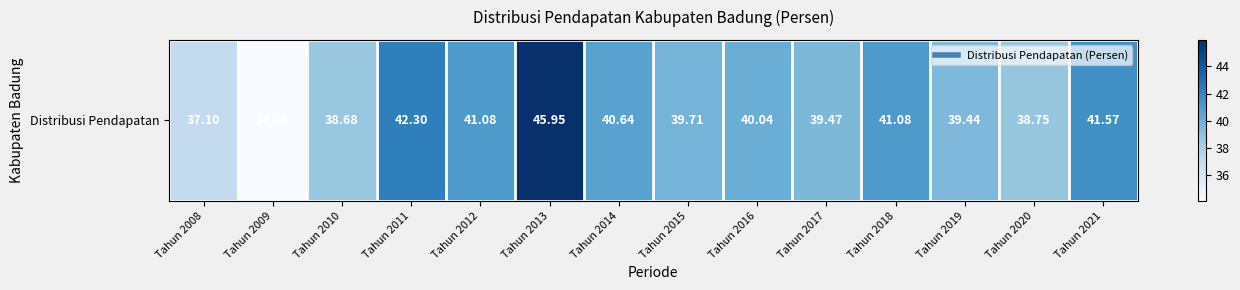

Approximately how many times larger is the value at Tahun 2008 compared to Tahun 2009?

1.1